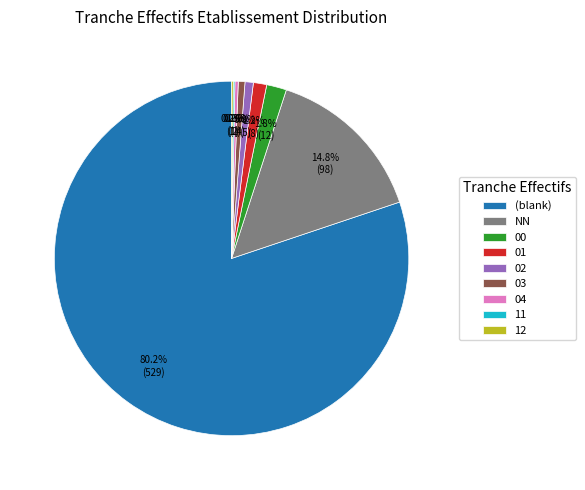

What percentage do 01 and 00 together represent?

3.0%